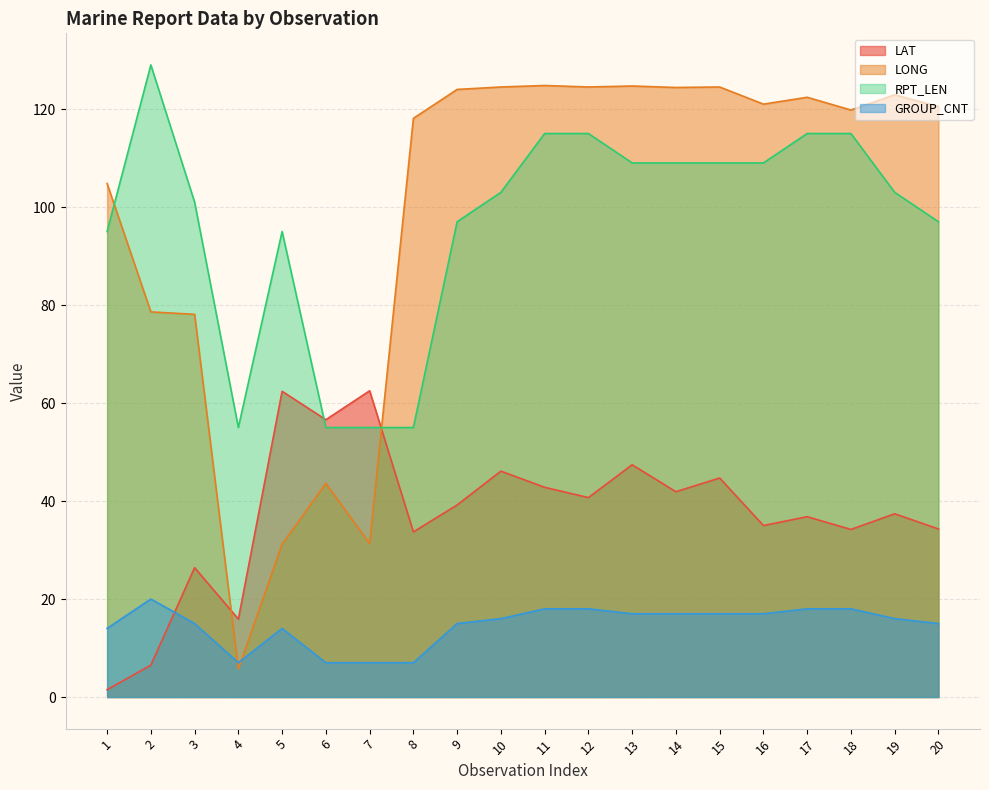

Between 5 and 16, which series saw the biggest shift?

LONG